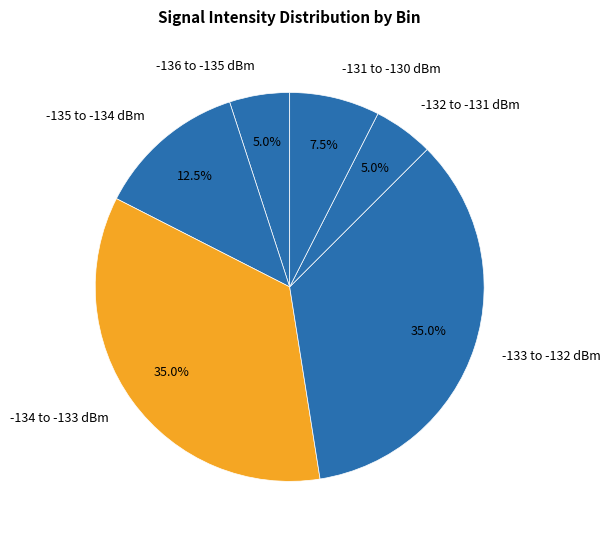

Do -135 to -134 dBm and -131 to -130 dBm together represent more than half of the pie?

No